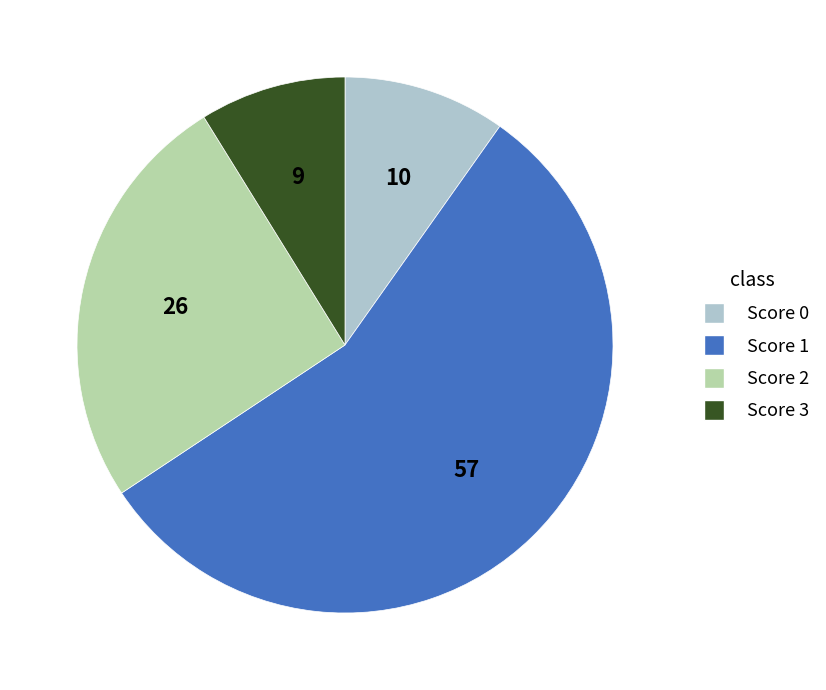

Is there any slice that represents more than half of the pie?

Yes